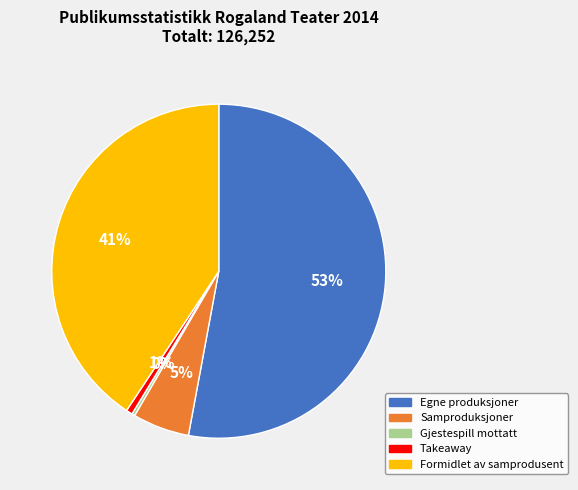

To the nearest percent, what is the combined percentage of Takeaway and Samproduksjoner?

6%